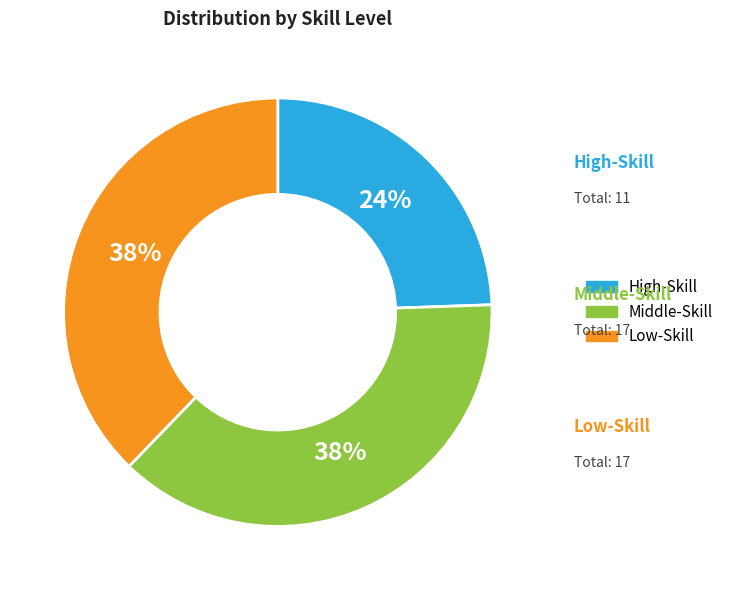

Is there a majority slice in this chart?

No